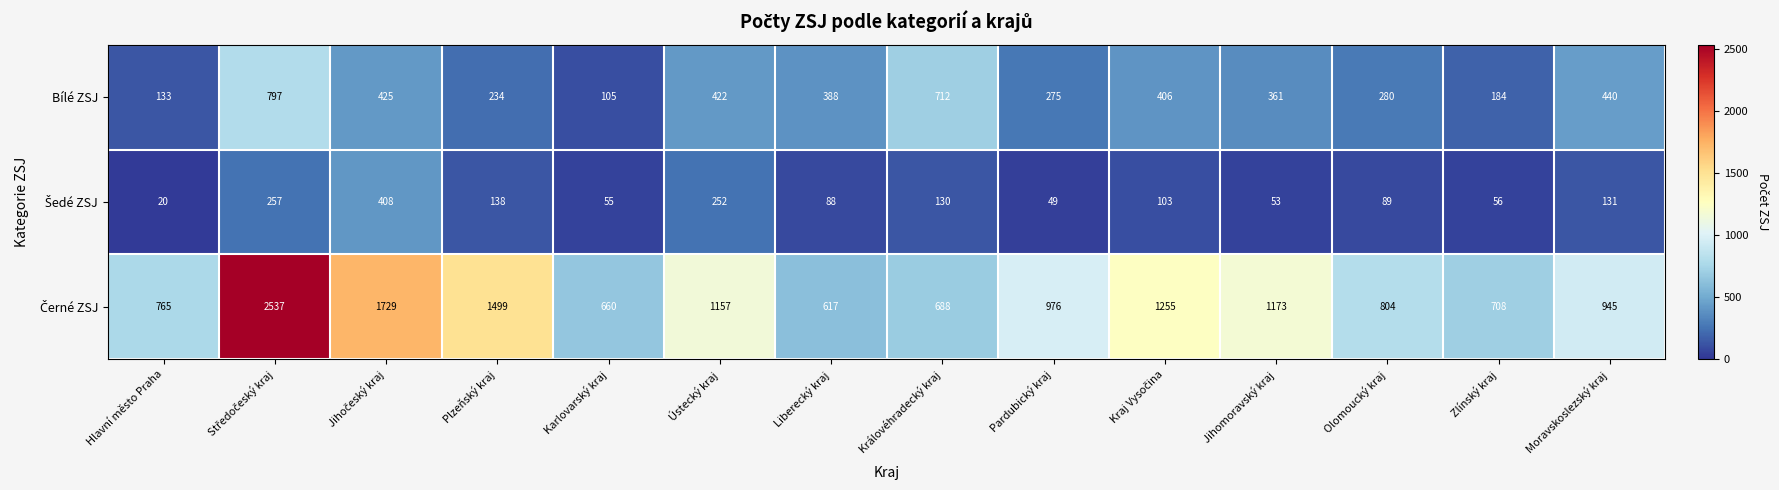

What is the difference between the highest and lowest values at Moravskoslezský kraj?

814